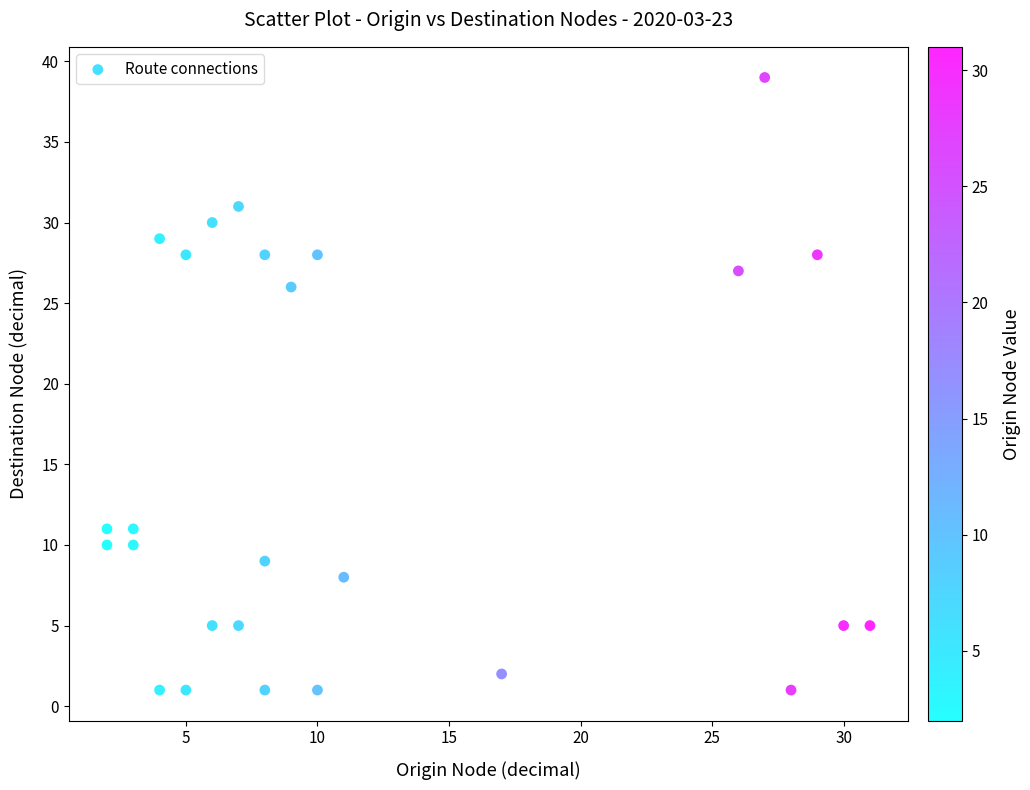

What Y value in the scatter plot is closest to 20?

26